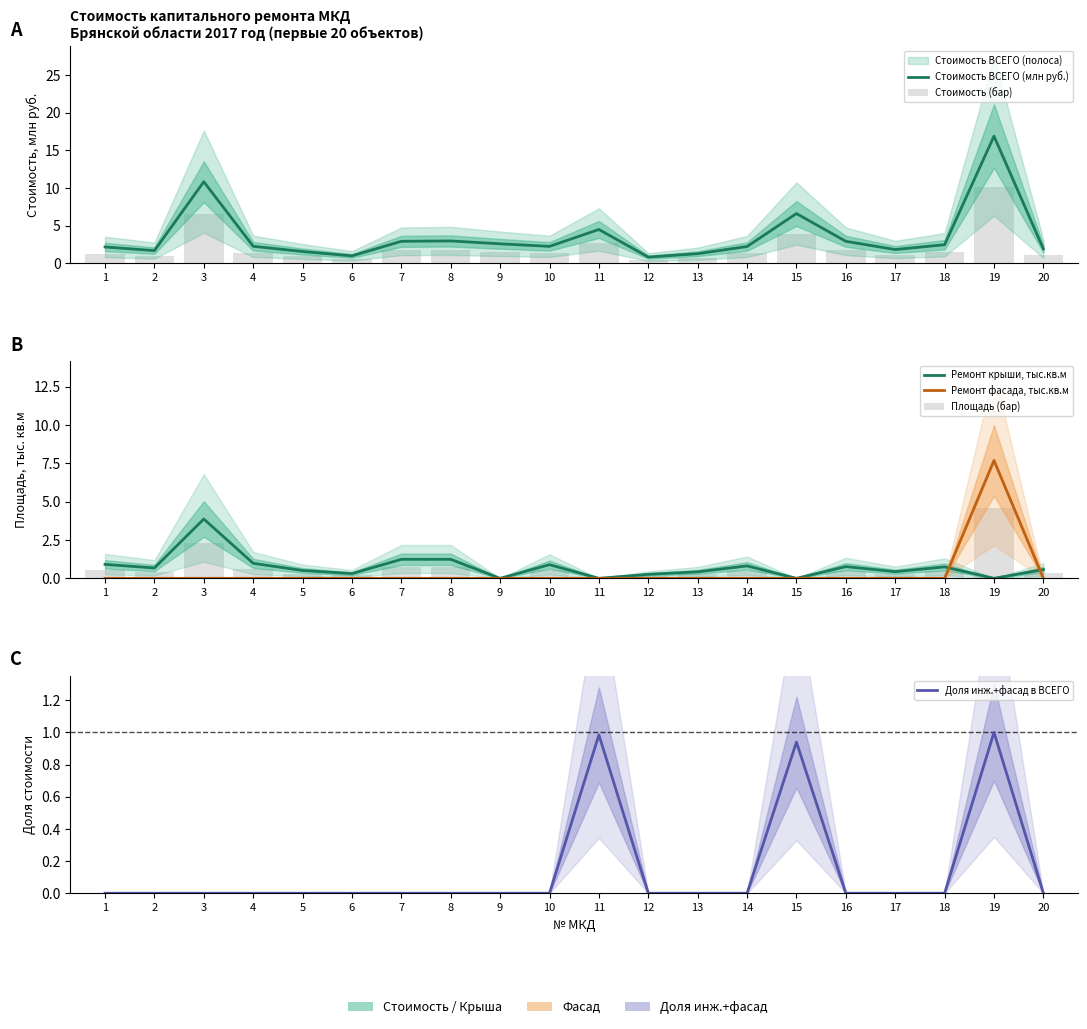

List the series in order of their peak value, highest first.

Стоимость ВСЕГО (млн руб.), Стоимость (бар), Ремонт фасада, тыс.кв.м, Площадь (бар), Ремонт крыши, тыс.кв.м, Доля инж.+фасад в ВСЕГО